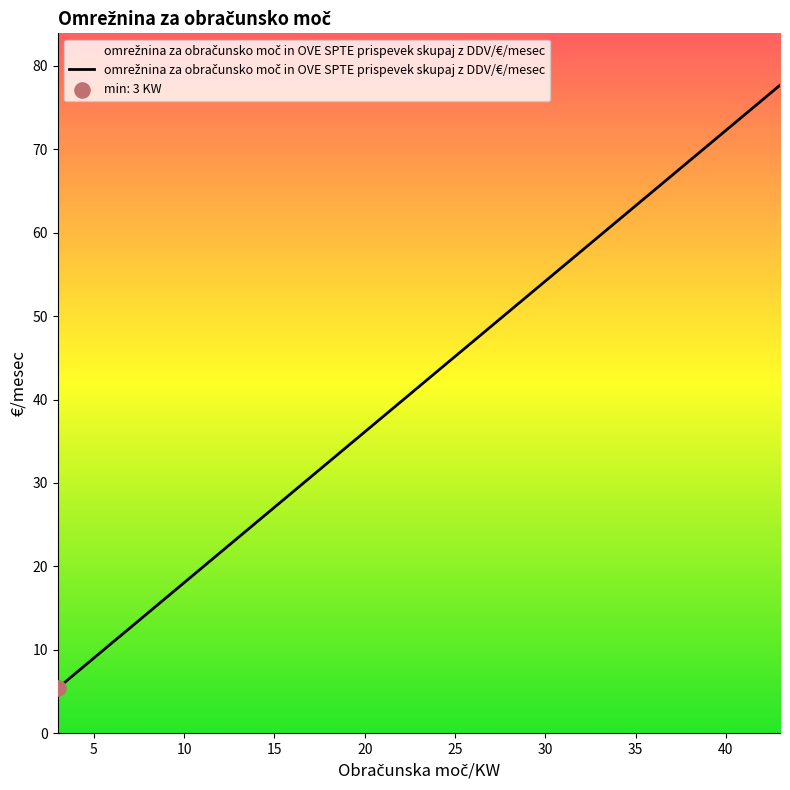

What is the maximum value shown in the chart?

77.7